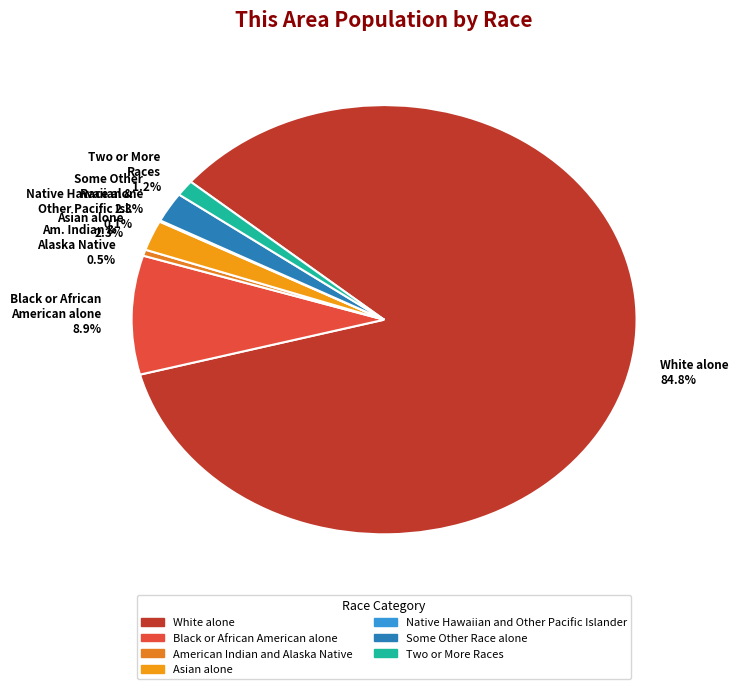

Approximately how many times larger is the value at Asian alone 2.3% compared to Black or African American alone 8.9%?

0.3